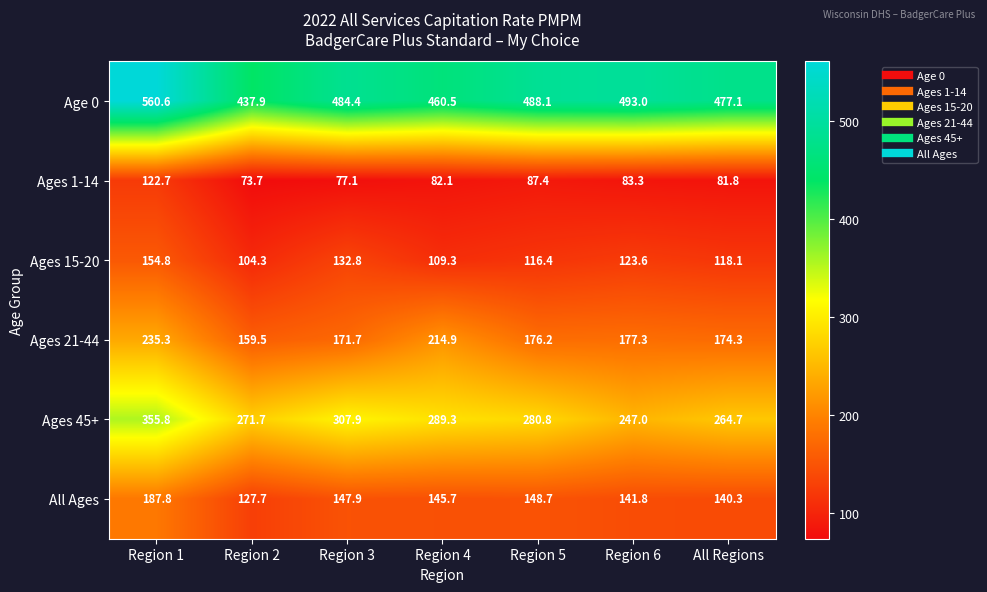

Which series has the widest spread of values?

Age 0